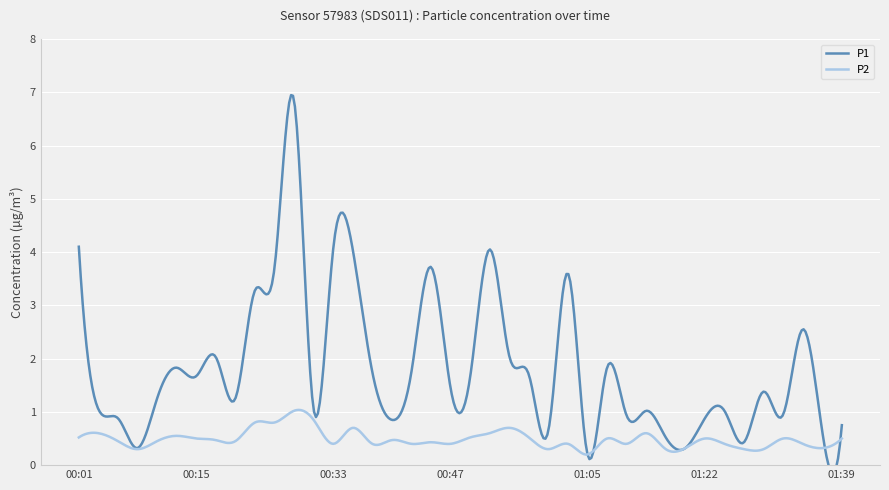

How many values in the P1 series exceed 1?

27